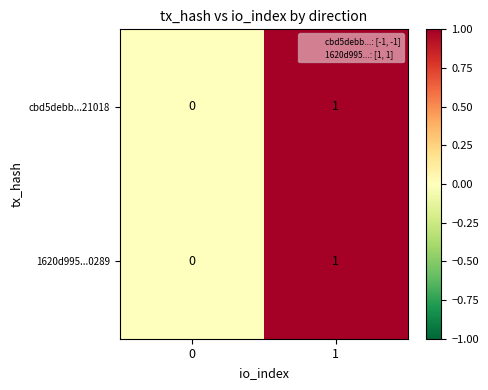

Which label corresponds to the largest value in the chart?

1